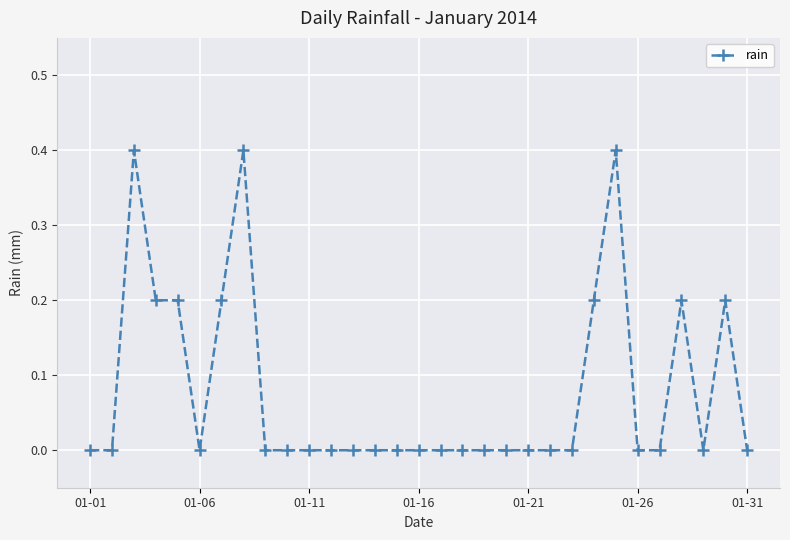

What is the greatest value displayed?

0.4